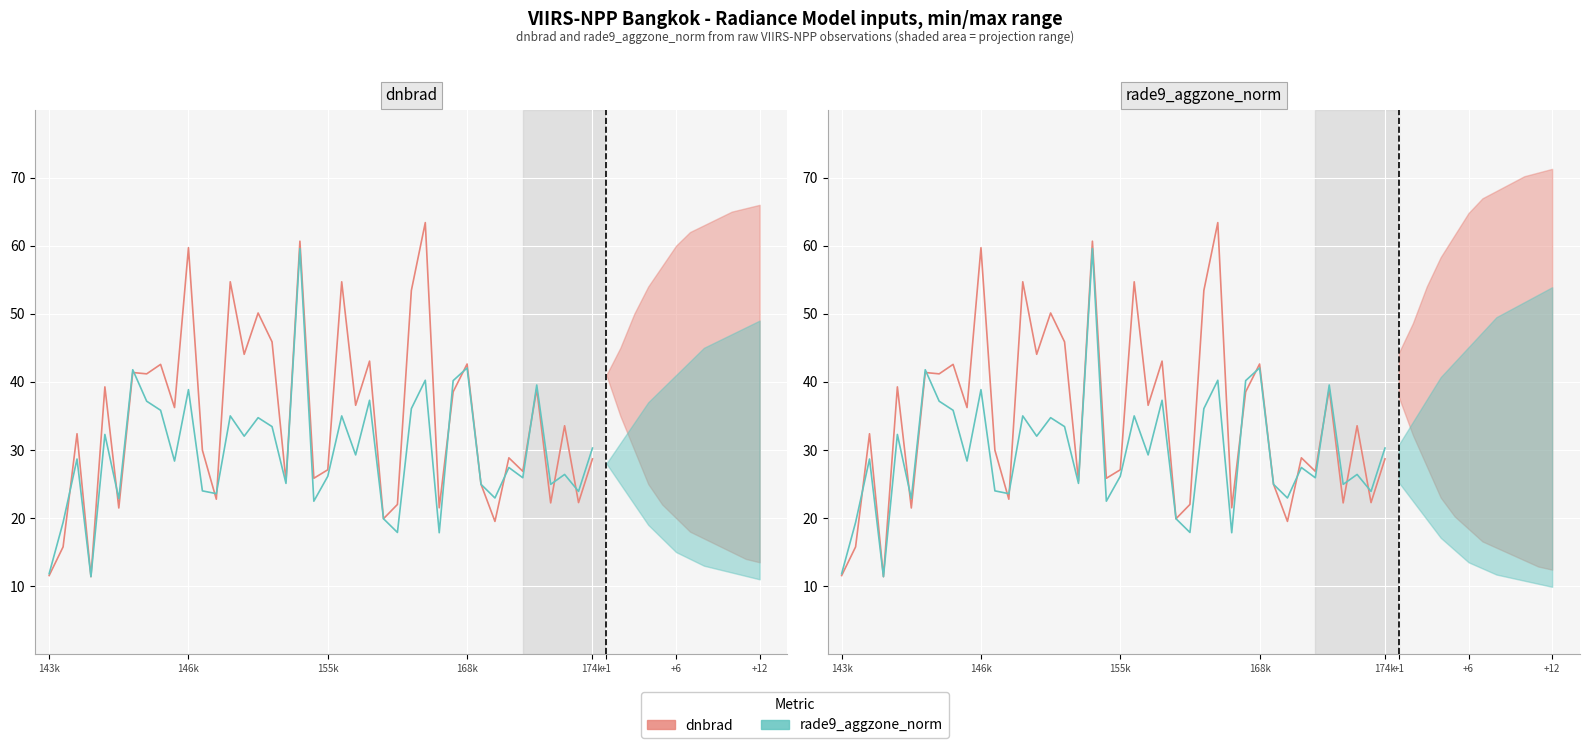

Which category has the highest value in the rade9_aggzone_norm series?

18